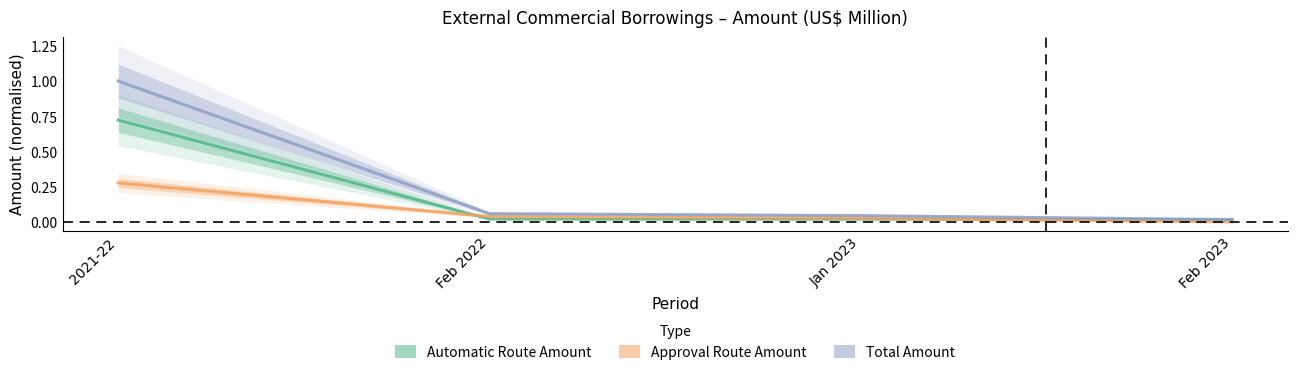

List the series in order of their peak value, lowest first.

Approval Route Amount, Automatic Route Amount, Total Amount